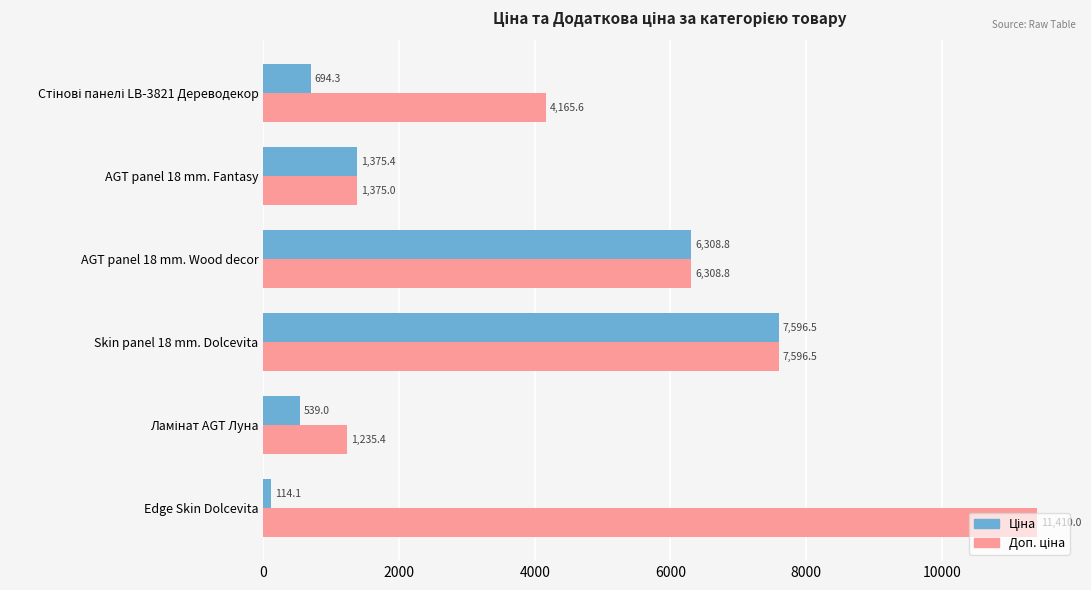

At which category is the sum across all series the highest?

Skin panel 18 mm. Dolcevita